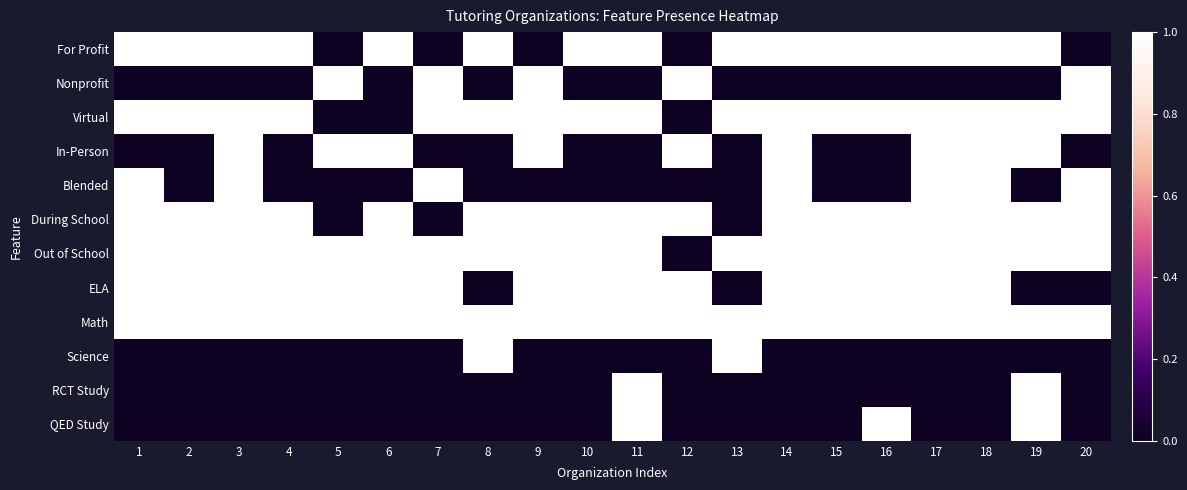

What is the total value across all series at 13?

5